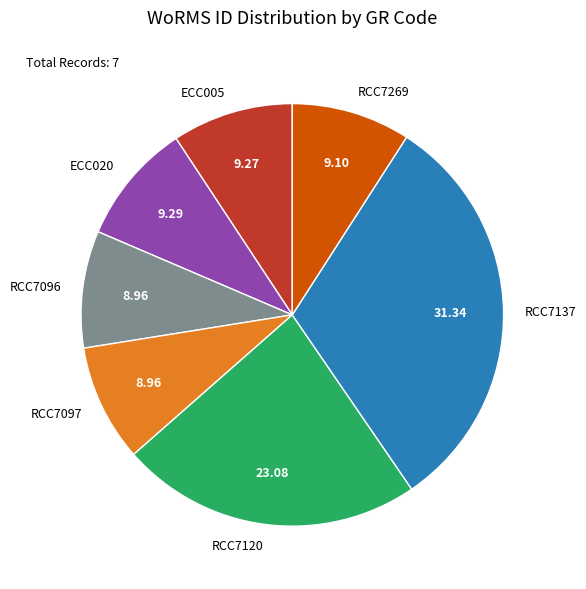

Does any single category account for the majority?

No